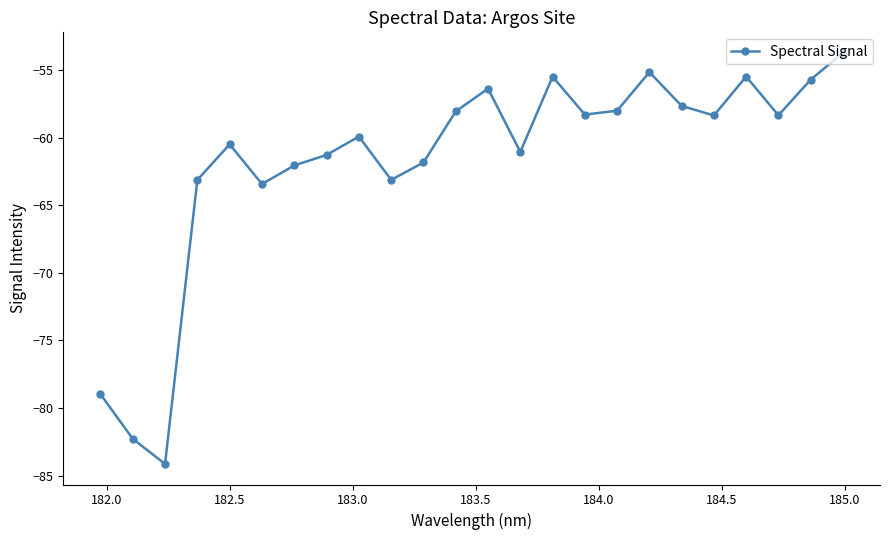

What is the difference between the maximum and minimum values?

30.4